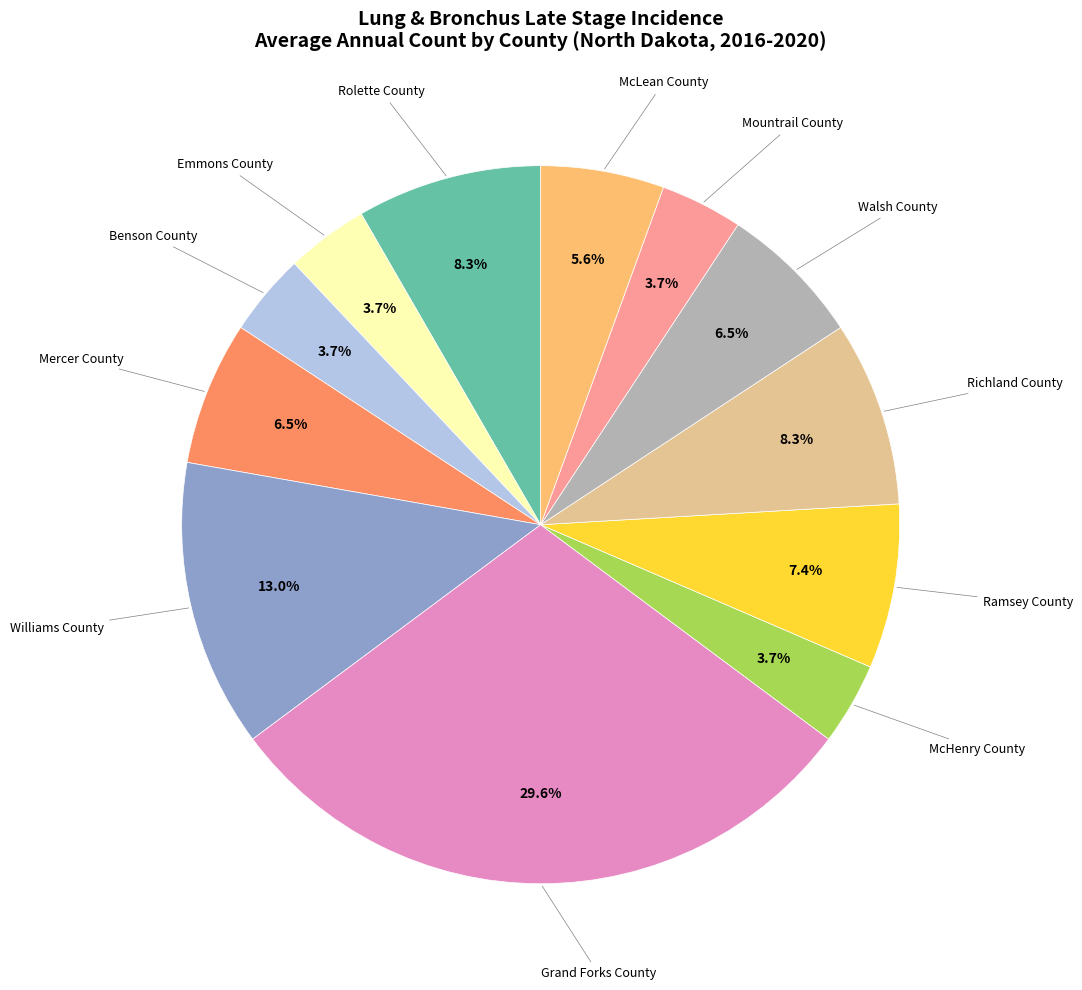

How many segments does this pie chart have?

12